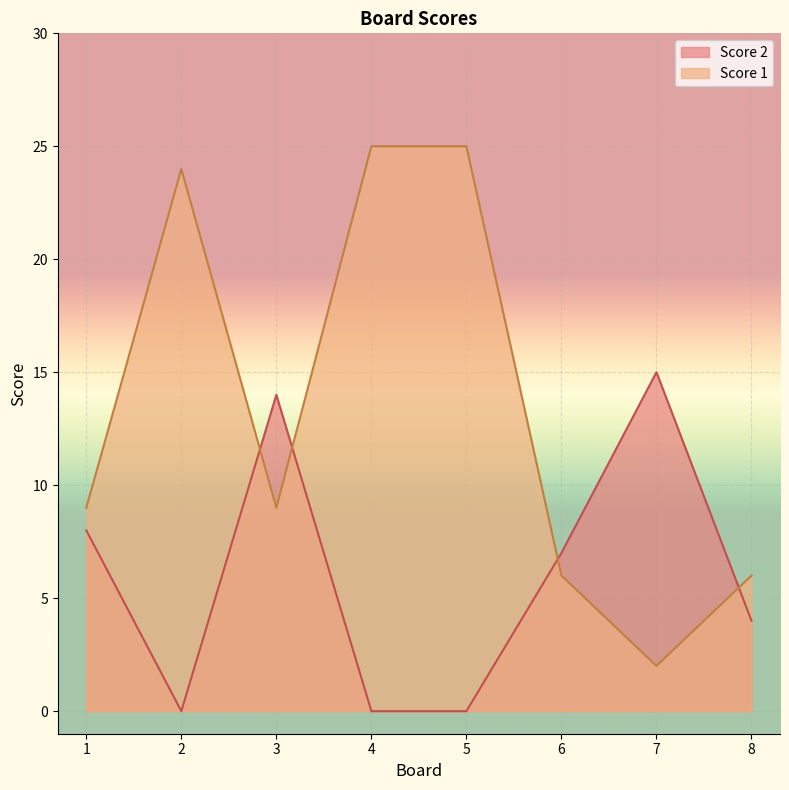

Reading right to left, what are all the values shown in this chart?

Score 2: 4	15	7	0	0	14	0	8
Score 1: 6	2	6	25	25	9	24	9